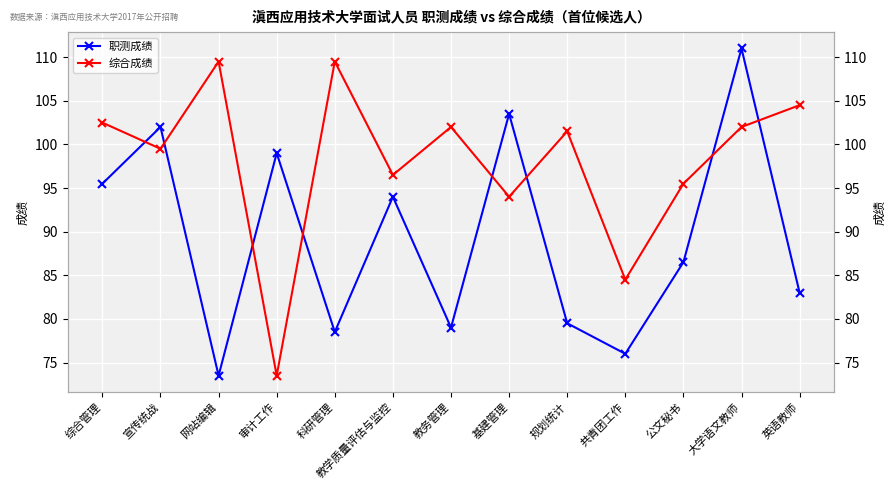

List the series in order of their peak value, lowest first.

综合成绩, 职测成绩